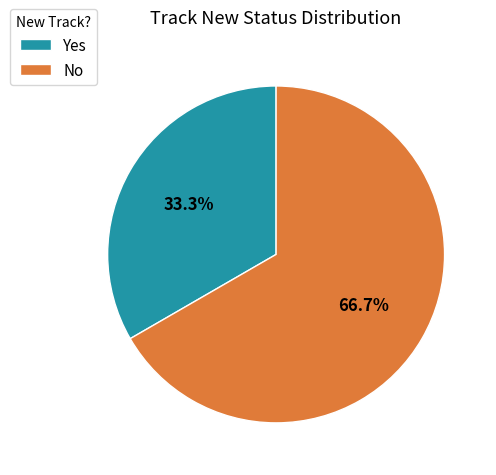

Rank the categories by value from lowest to highest.

Yes, No